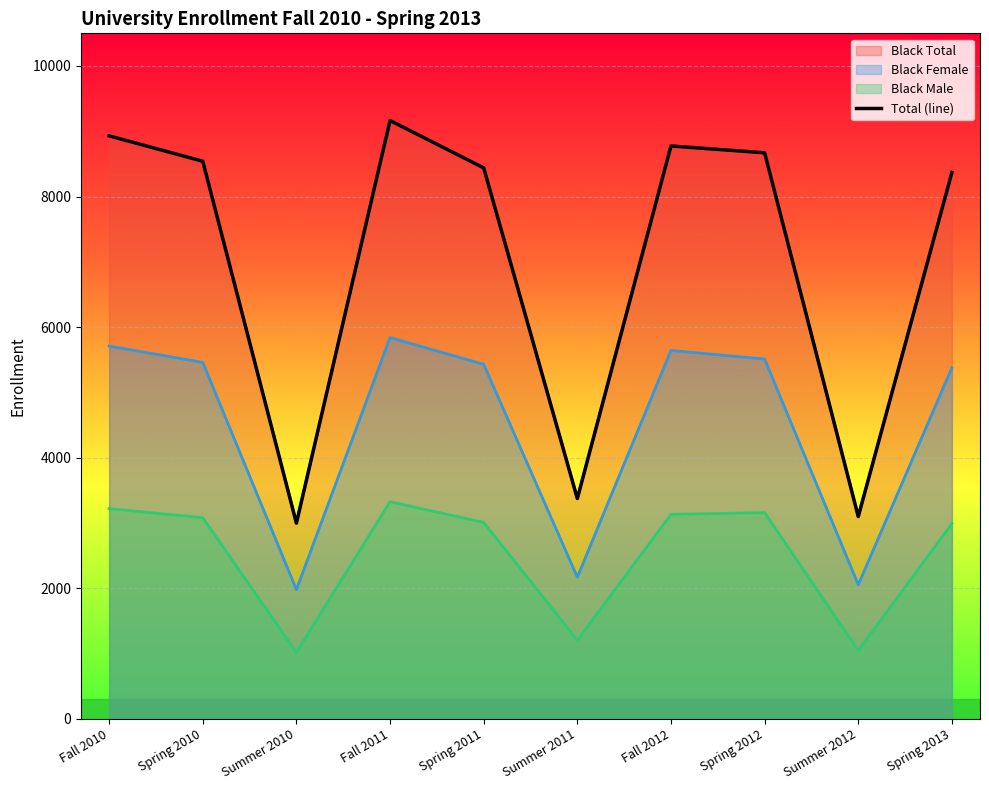

Rank the categories by value from lowest to highest.

Summer 2010, Summer 2012, Summer 2011, Spring 2013, Spring 2011, Spring 2010, Spring 2012, Fall 2012, Fall 2010, Fall 2011